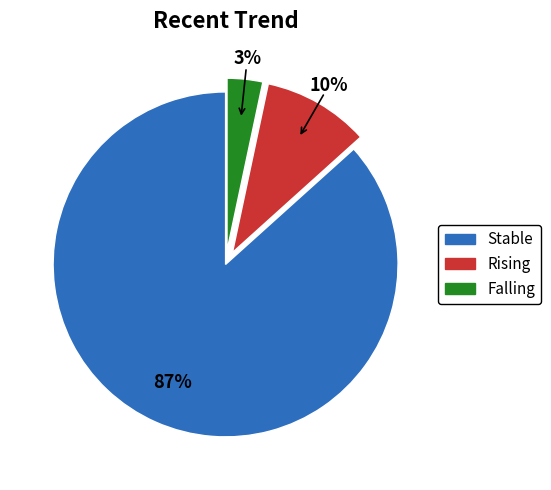

Which has a higher value, Stable or Falling?

Stable